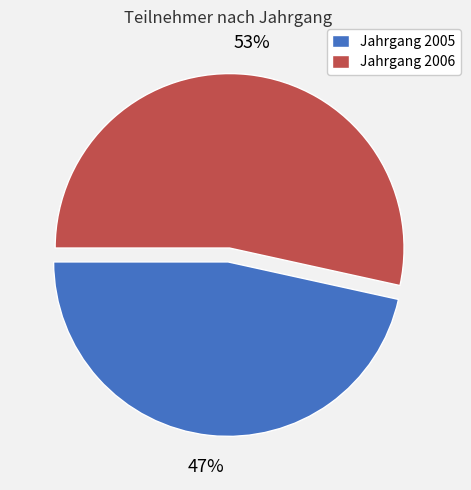

What is the majority slice?

Jahrgang 2006